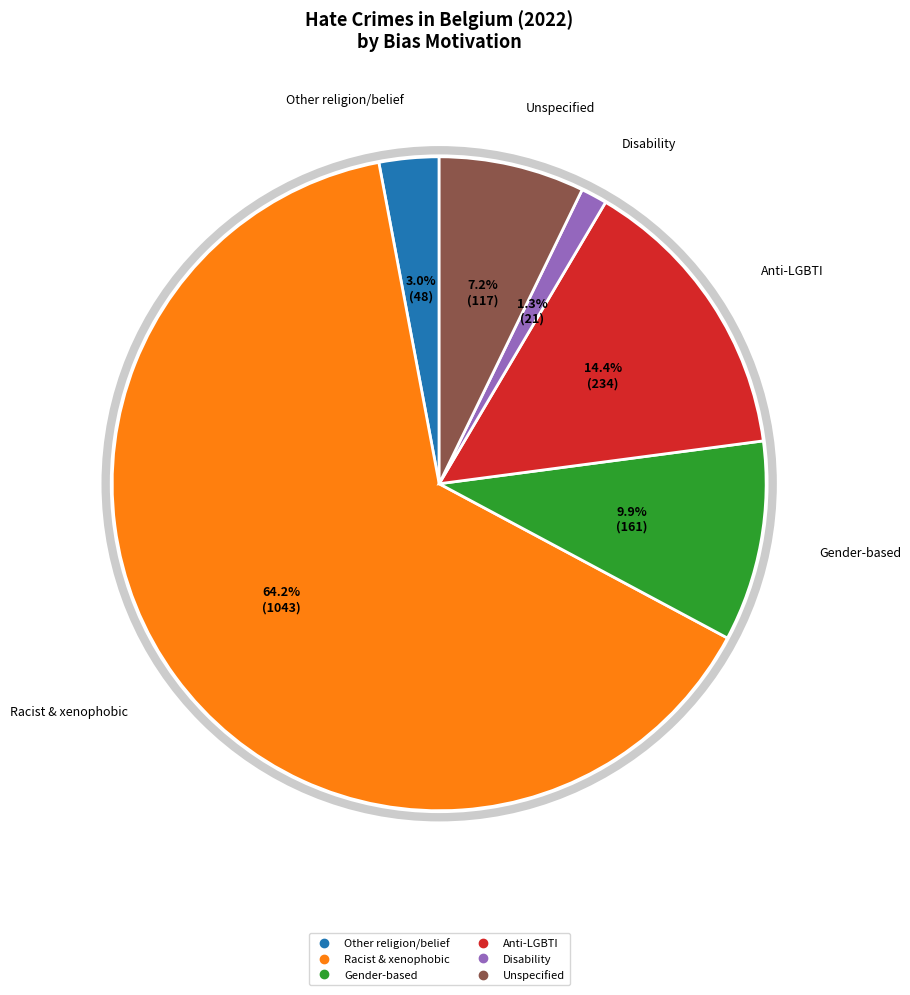

Does any single category account for the majority?

Yes